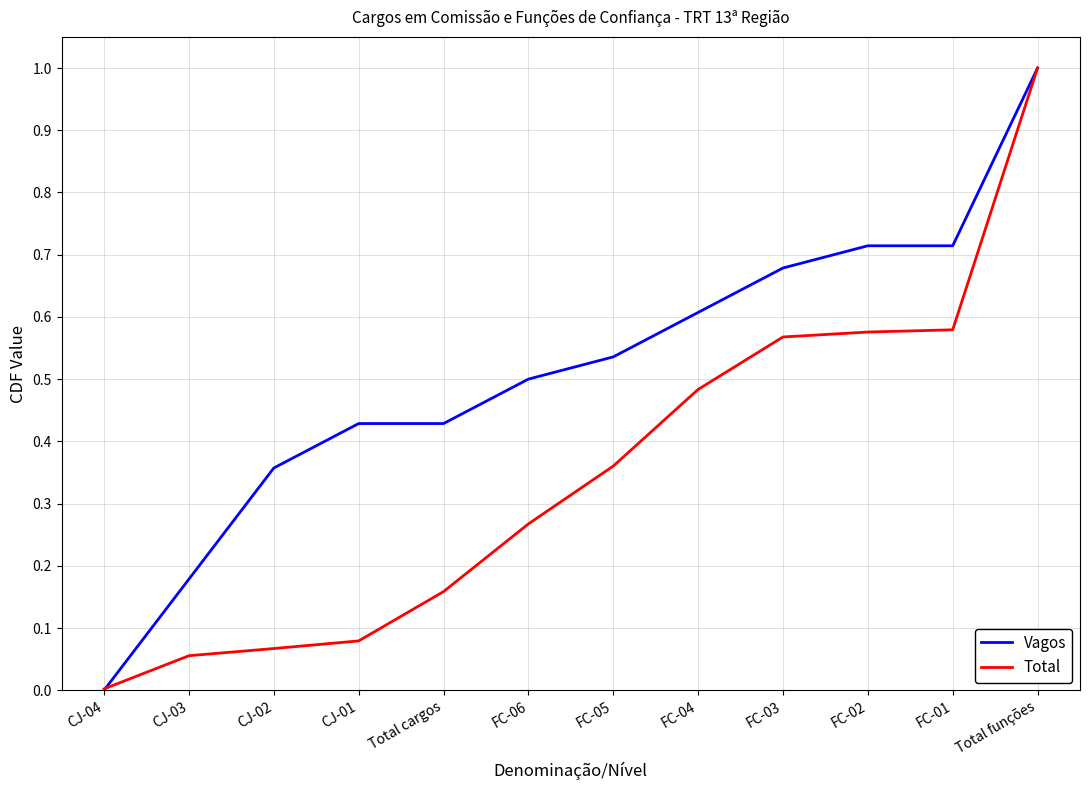

Where do Vagos and Total first cross each other?

CJ-04 and CJ-03